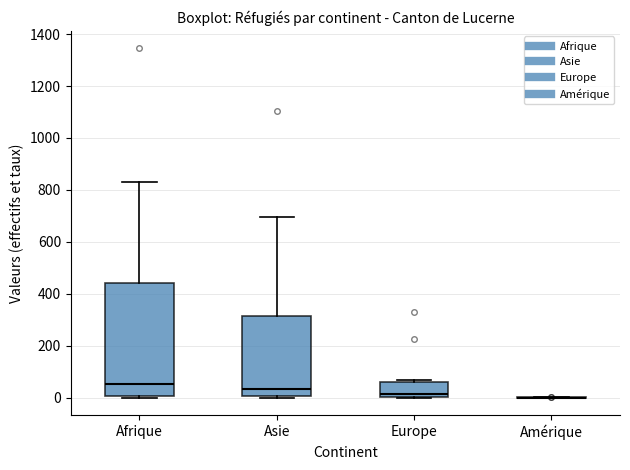

Reading left to right, transcribe this box plot: for each box, give where its median line is, the range the box spans, and where its two whiskers end, as read against the y-axis. The values are not printed on the chart, so give them approximately, as read against the axis.

Afrique: median 60, box 0 to 440, whiskers 0 (just below the box's lower edge) to 820
Asie: median 40, box 0 to 320, whiskers 0 to 700
Europe: median 20, box 0 to 60, whiskers 0 to 60 (just above the box's upper edge)
Amérique: box collapsed to a line at 0, whiskers 0 to 0